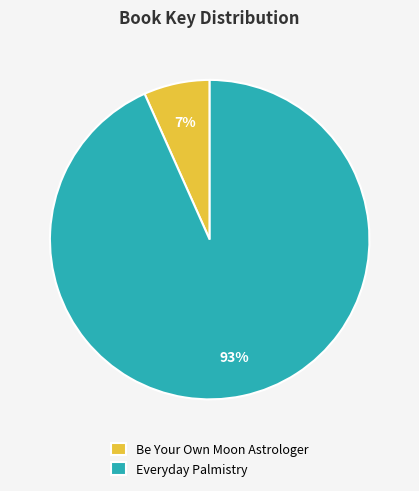

To the nearest percent, what is the combined percentage of Everyday Palmistry and Be Your Own Moon Astrologer?

100%